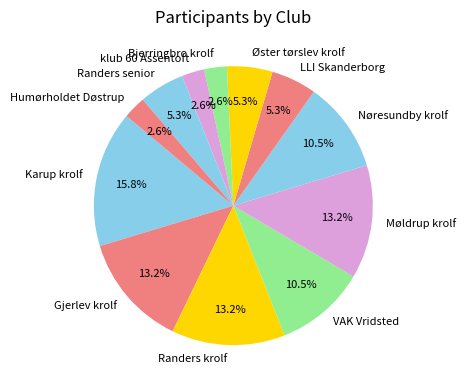

Which slice is the largest?

Karup krolf